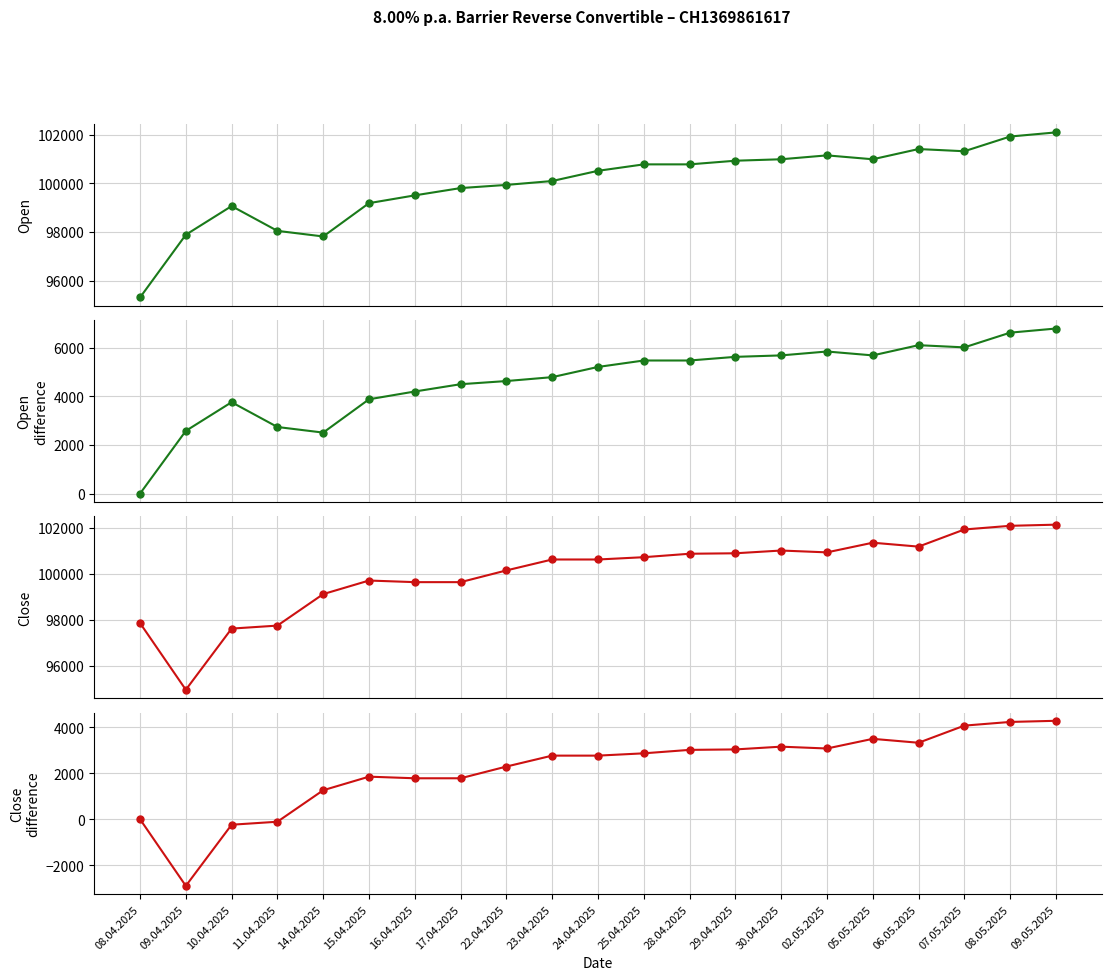

How many positive values does the Close diff series have?

17